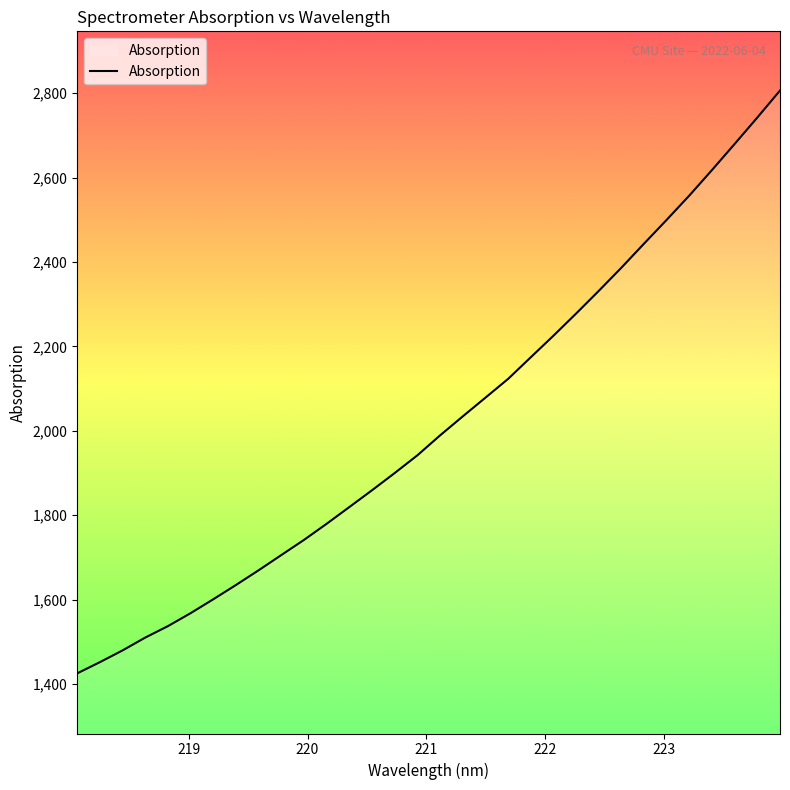

What is the minimum value shown in the chart?

1425.0